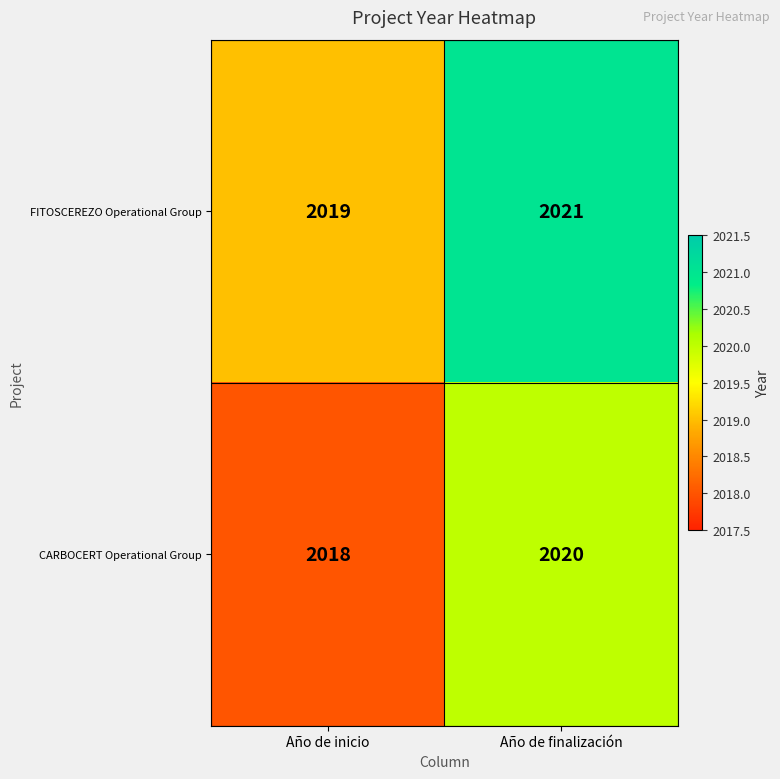

What is the sum of the FITOSCEREZO Operational Group values at Año de finalización and Año de inicio?

4040